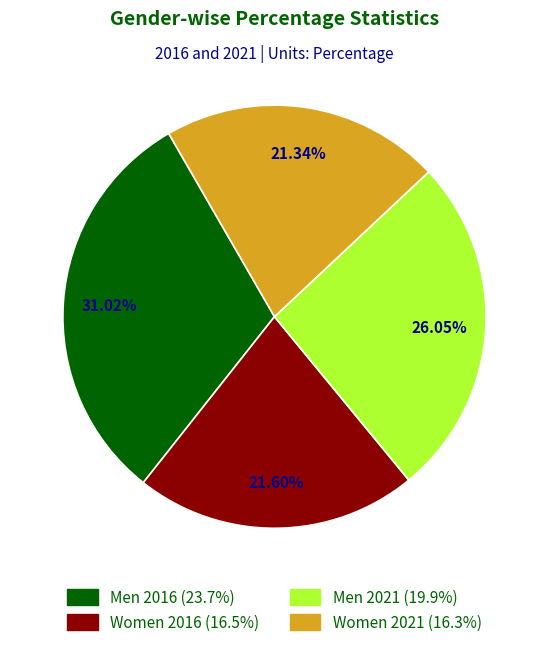

What percentage is NOT represented by Men 2016?

69.0%